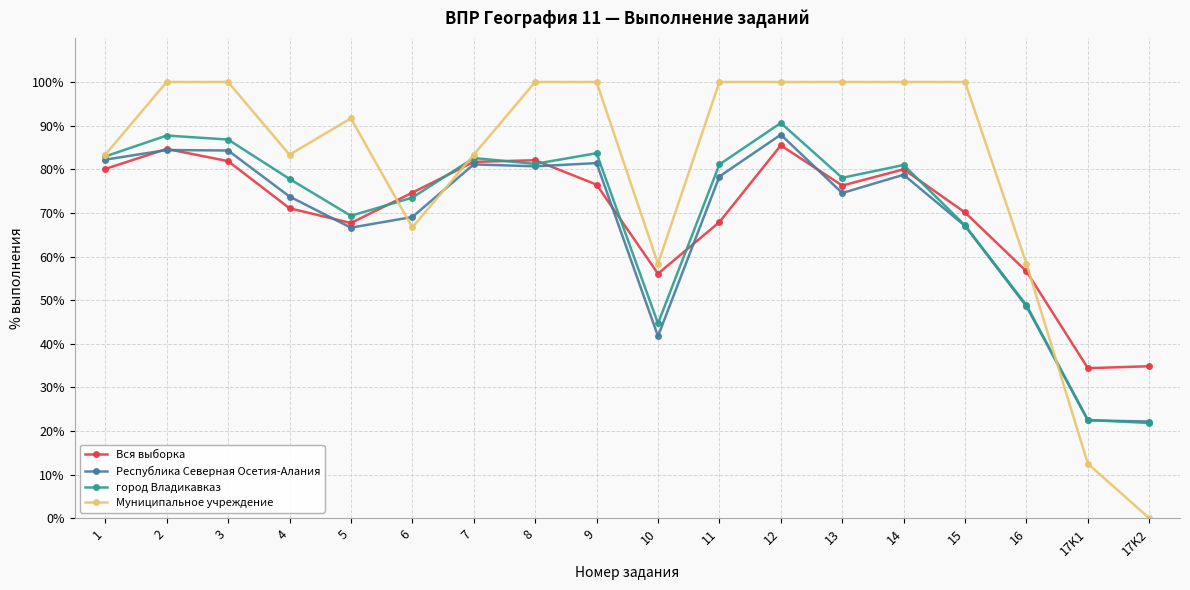

Which series has the largest total across all categories?

Муниципальное учреждение